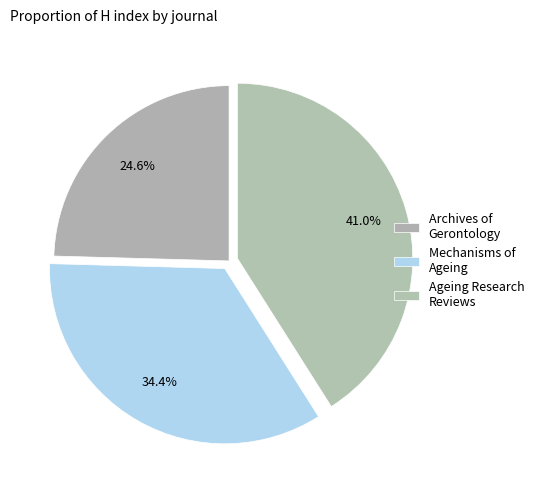

How many slices are in this pie chart?

3